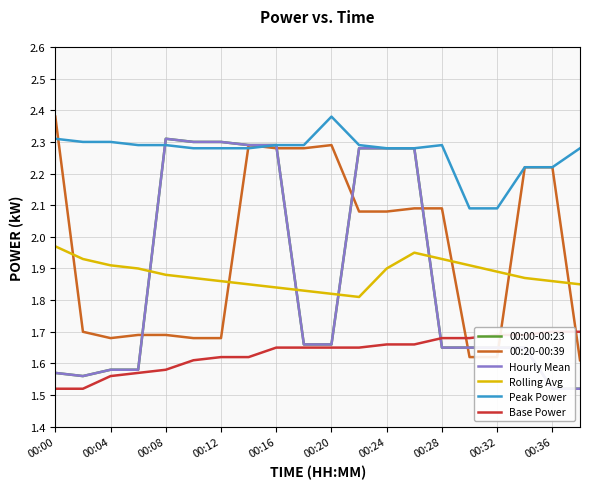

The value of Peak Power at 00:24 is 3.6. True or false?

False